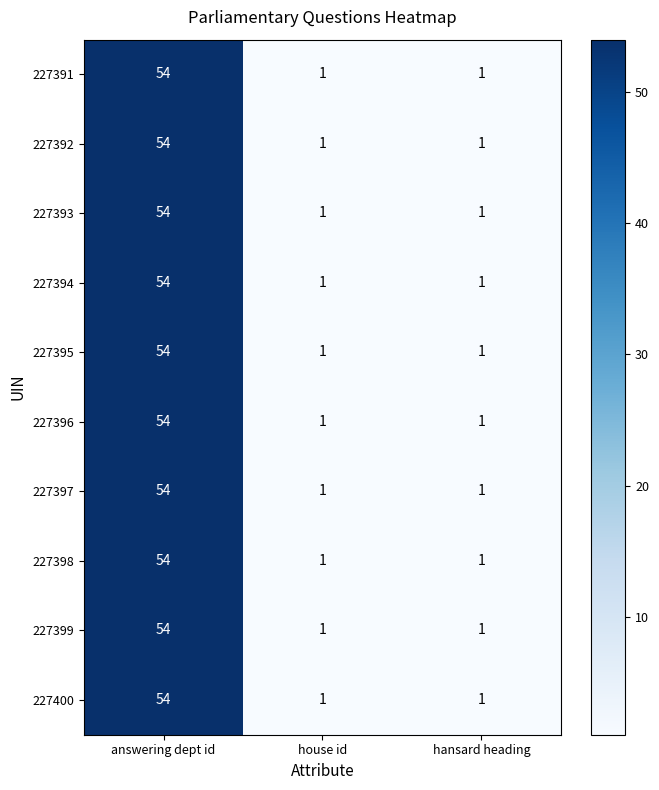

At how many categories does at least one series exceed 12?

1